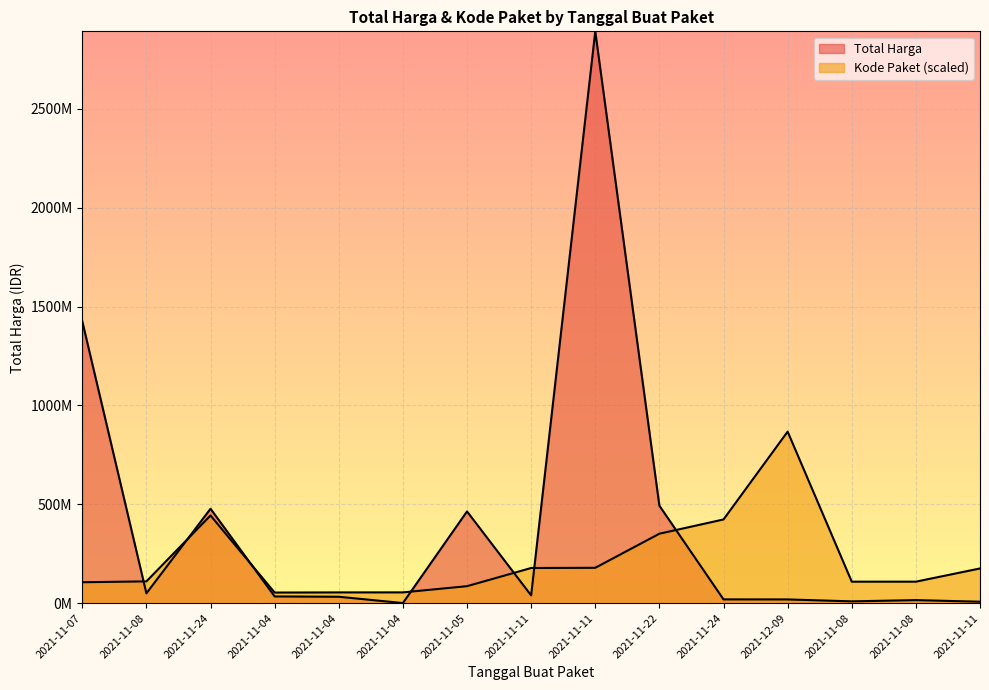

What is the difference between the maximum and minimum values in the Kode Paket series?

813958365.9